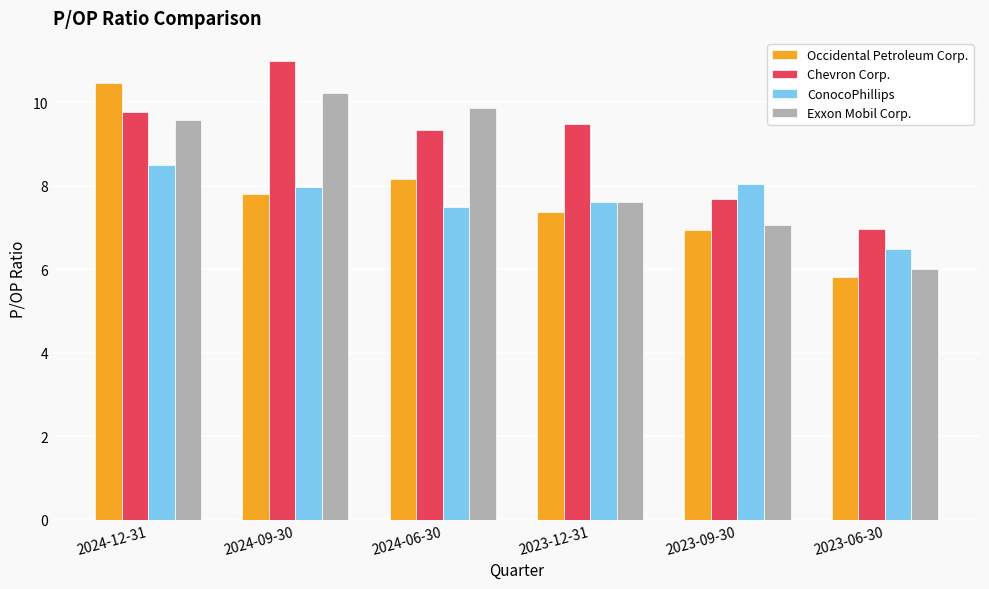

What is the approximate value of ConocoPhillips at 2023-12-31?

7.6